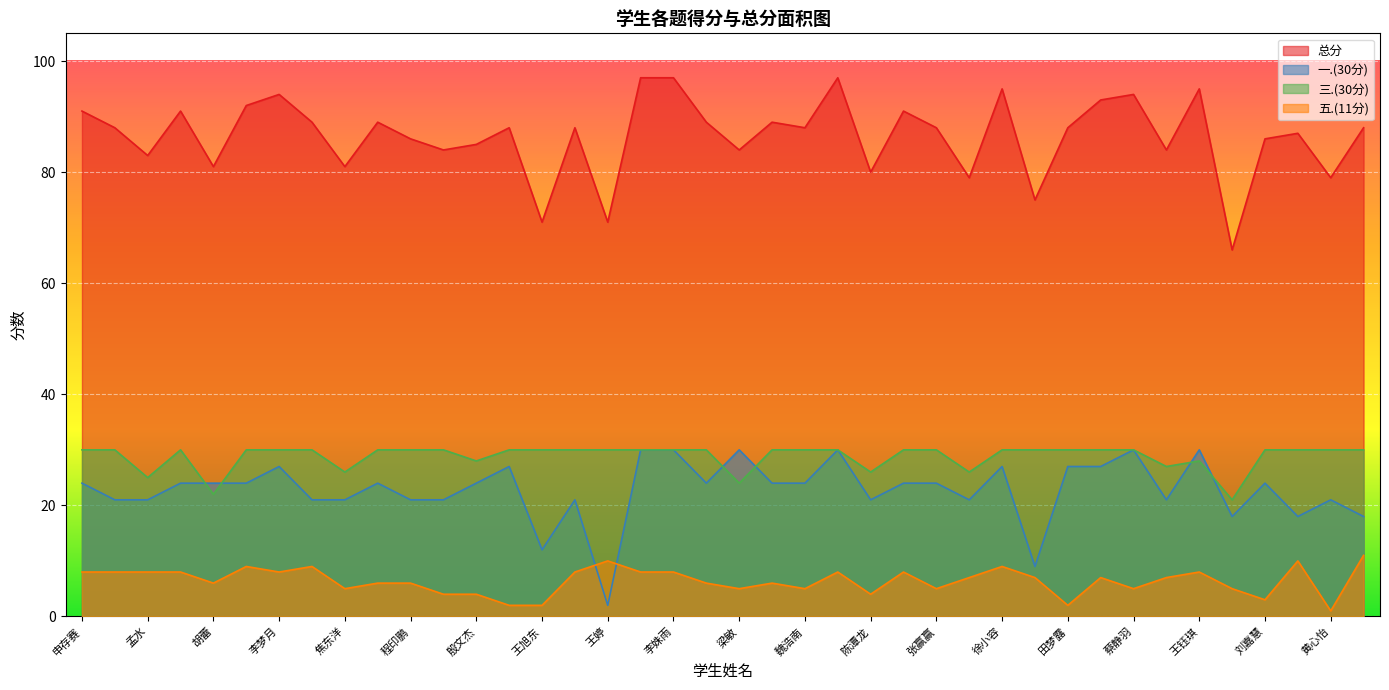

Which series has the widest spread of values?

总分